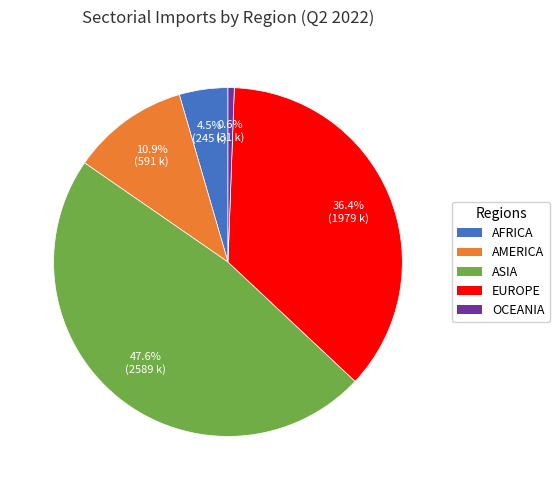

To the nearest percent, what is the combined percentage of EUROPE and AFRICA?

41%